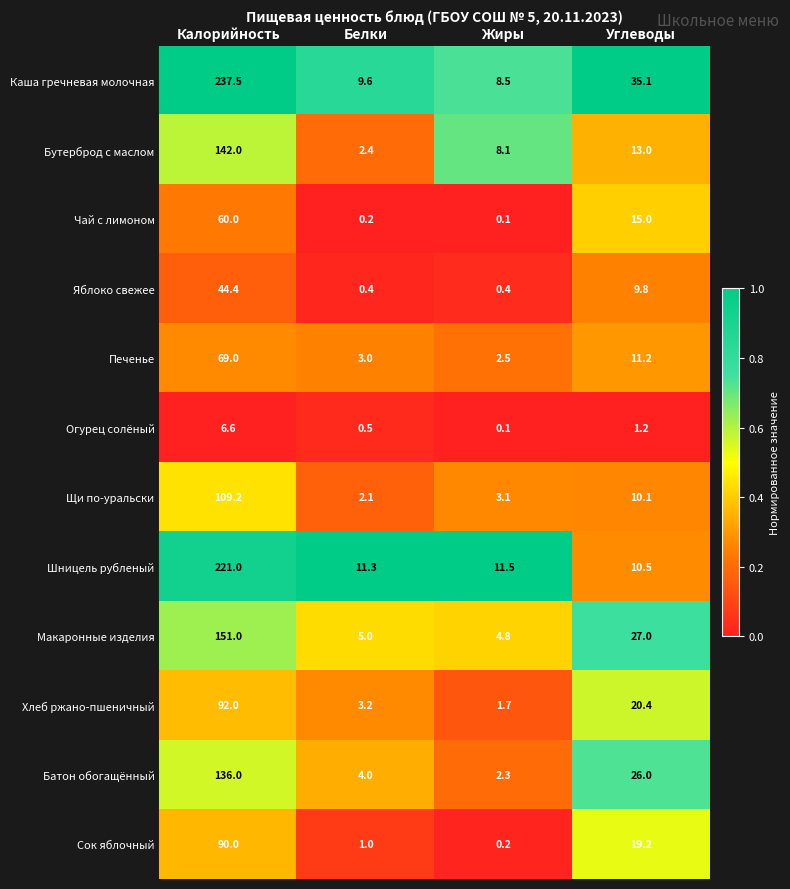

What is the sum of all Макаронные изделия values?

187.8